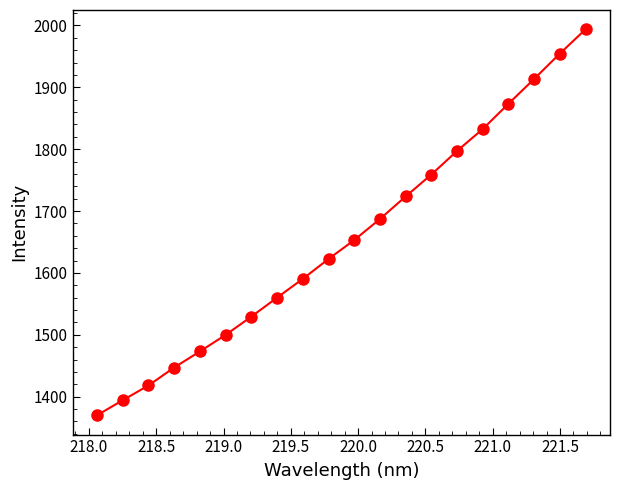

What is the value of the 9th point from the left?

1590.4